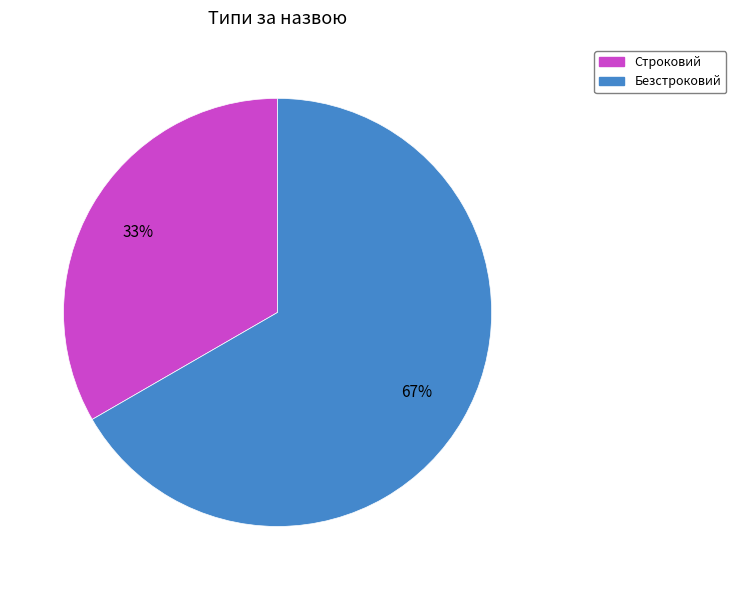

Is there a majority slice in this chart?

Yes